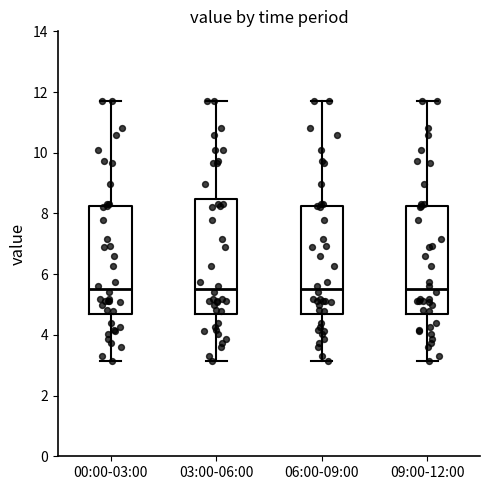

Reading left to right, transcribe this box plot: for each box, give where its median line is, the range the box spans, and where its two whiskers end, as read against the y-axis. The values are not printed on the chart, so give them approximately, as read against the axis.

00:00-03:00: median 5.6, box 4.8 to 8.2, whiskers 3.2 to 11.8
03:00-06:00: median 5.6, box 4.8 to 8.4, whiskers 3.2 to 11.8
06:00-09:00: median 5.6, box 4.8 to 8.2, whiskers 3.2 to 11.8
09:00-12:00: median 5.6, box 4.8 to 8.2, whiskers 3.2 to 11.8